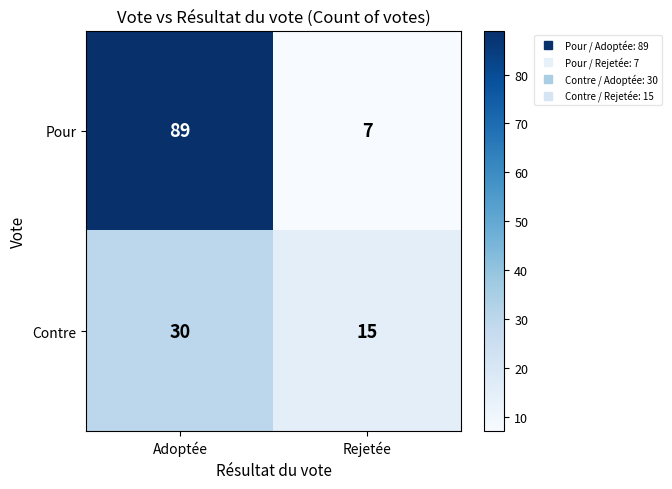

What is the sum of the Contre values at Adoptée and Rejetée?

45